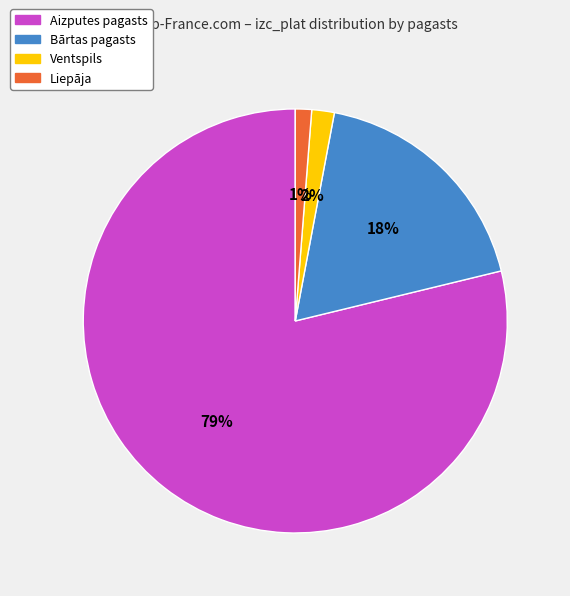

What is the largest slice in the pie chart?

Aizputes pagasts